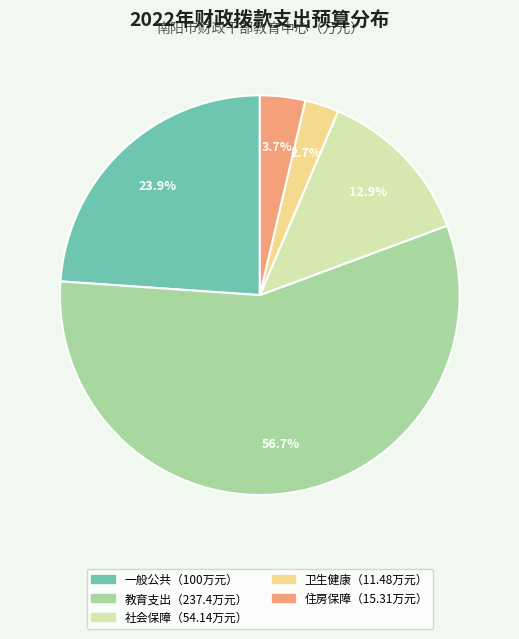

Does any single category account for the majority?

Yes